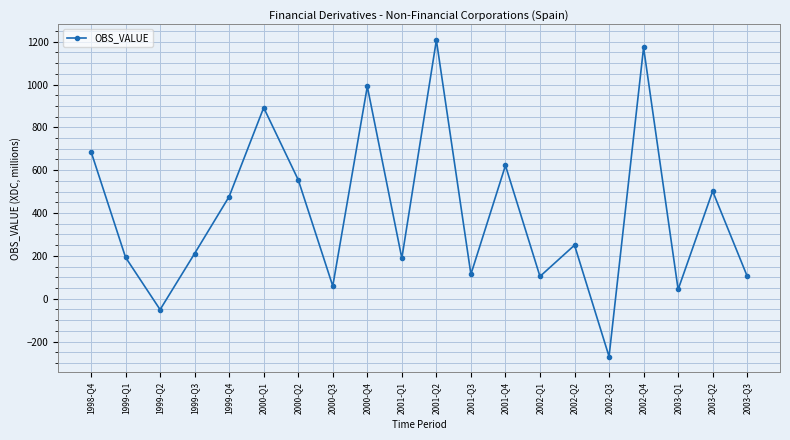

How many points are lower than both their immediate neighbors (excluding endpoints)?

7